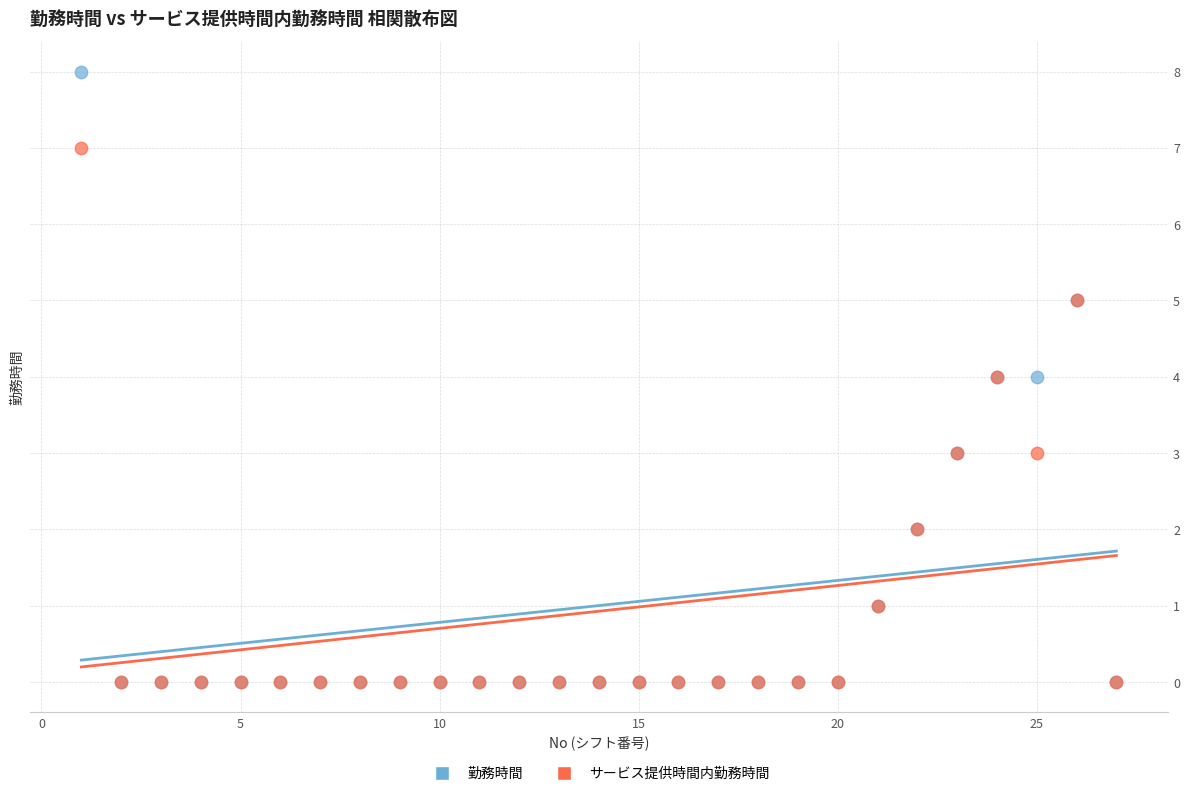

Which series has the widest spread of Y values?

勤務時間